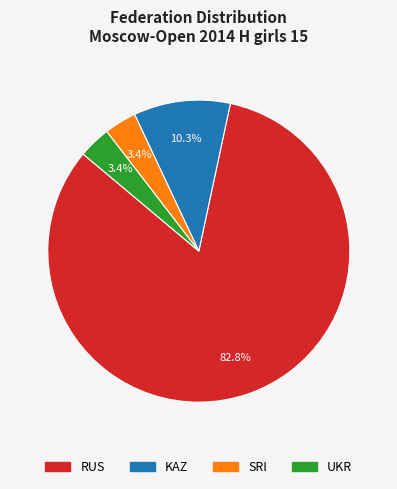

Count the number of slices in the pie.

4